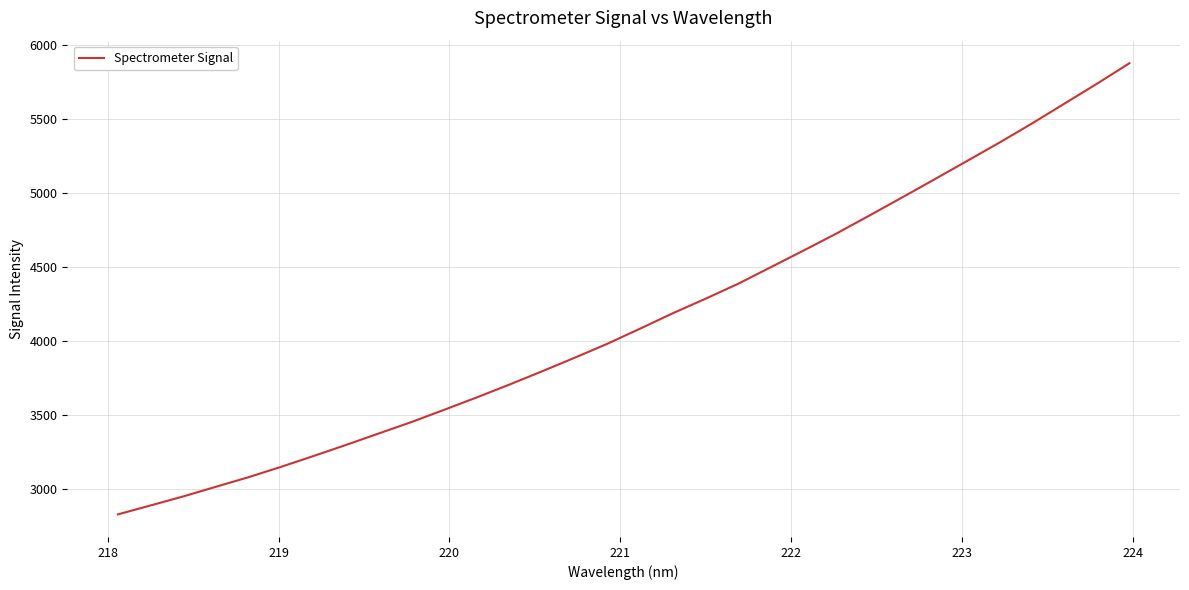

What is the greatest value displayed?

5880.0